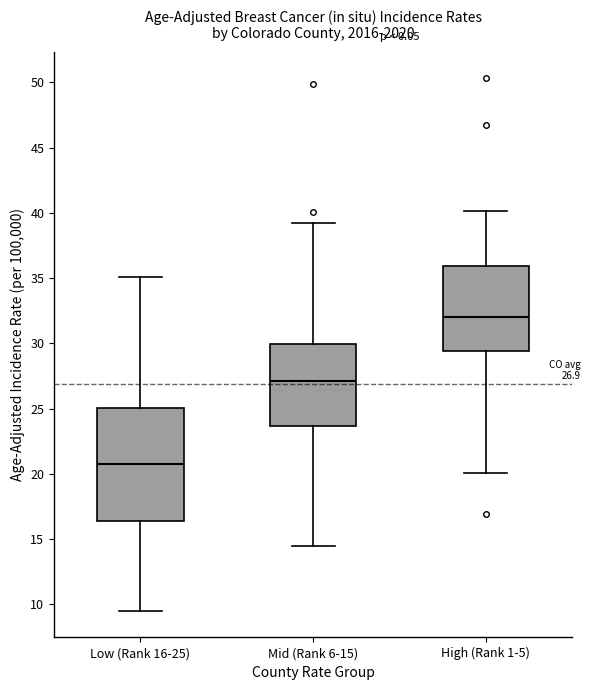

Which box's median line is the highest?

High (Rank 1-5)